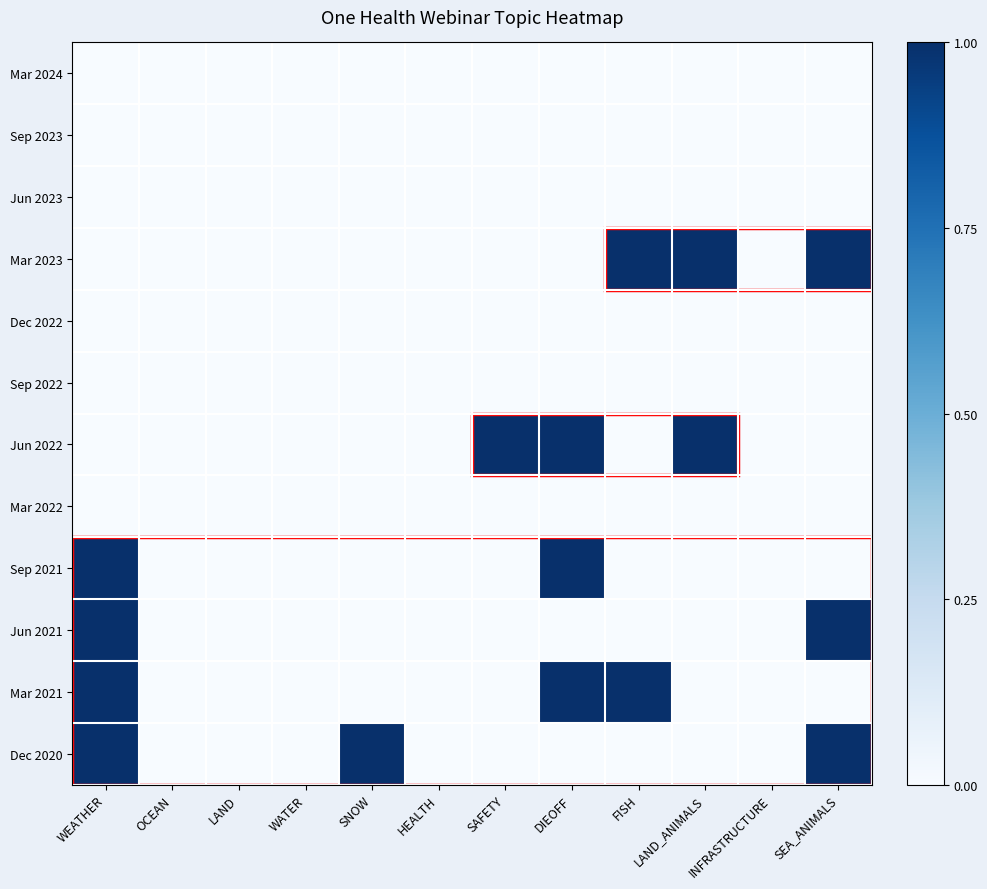

Rank the series by their maximum value, from lowest to highest.

Mar 2024, Sep 2023, Jun 2023, Dec 2022, Sep 2022, Mar 2022, Mar 2023, Jun 2022, Sep 2021, Jun 2021, Mar 2021, Dec 2020